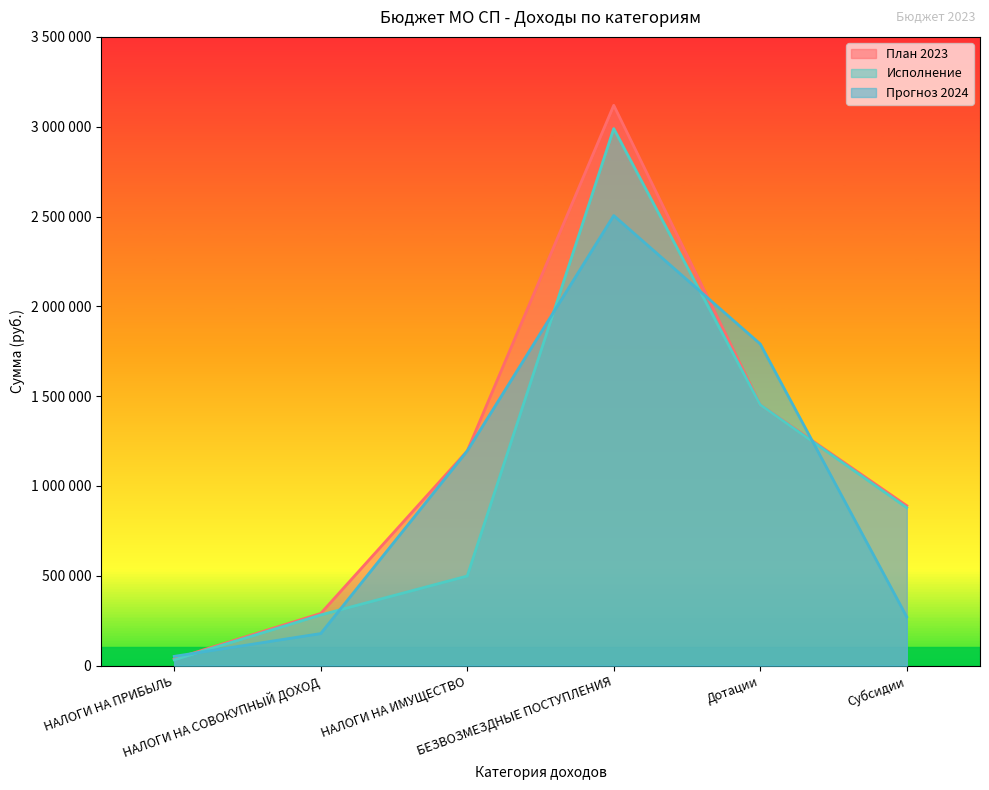

The value of План 2023 at Дотации is 1451754.0. True or false?

True